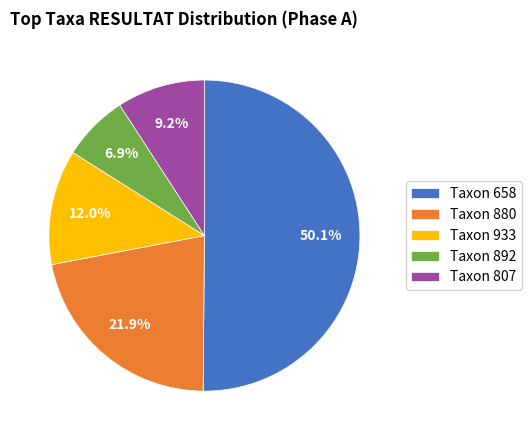

What percentage do Taxon 892 and Taxon 880 together represent?

28.8%